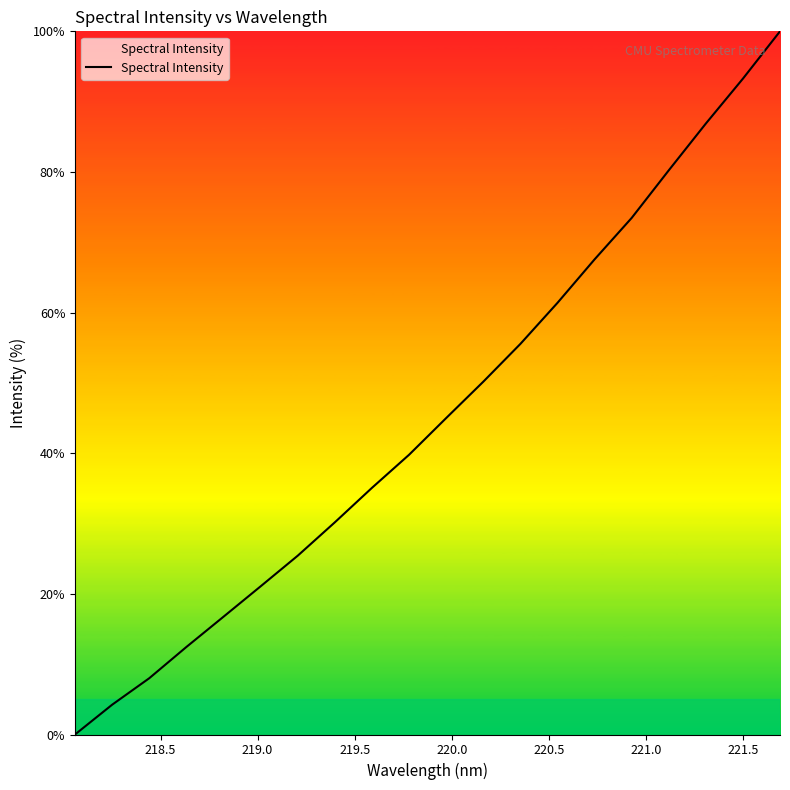

What is the sum of all values?

906.5